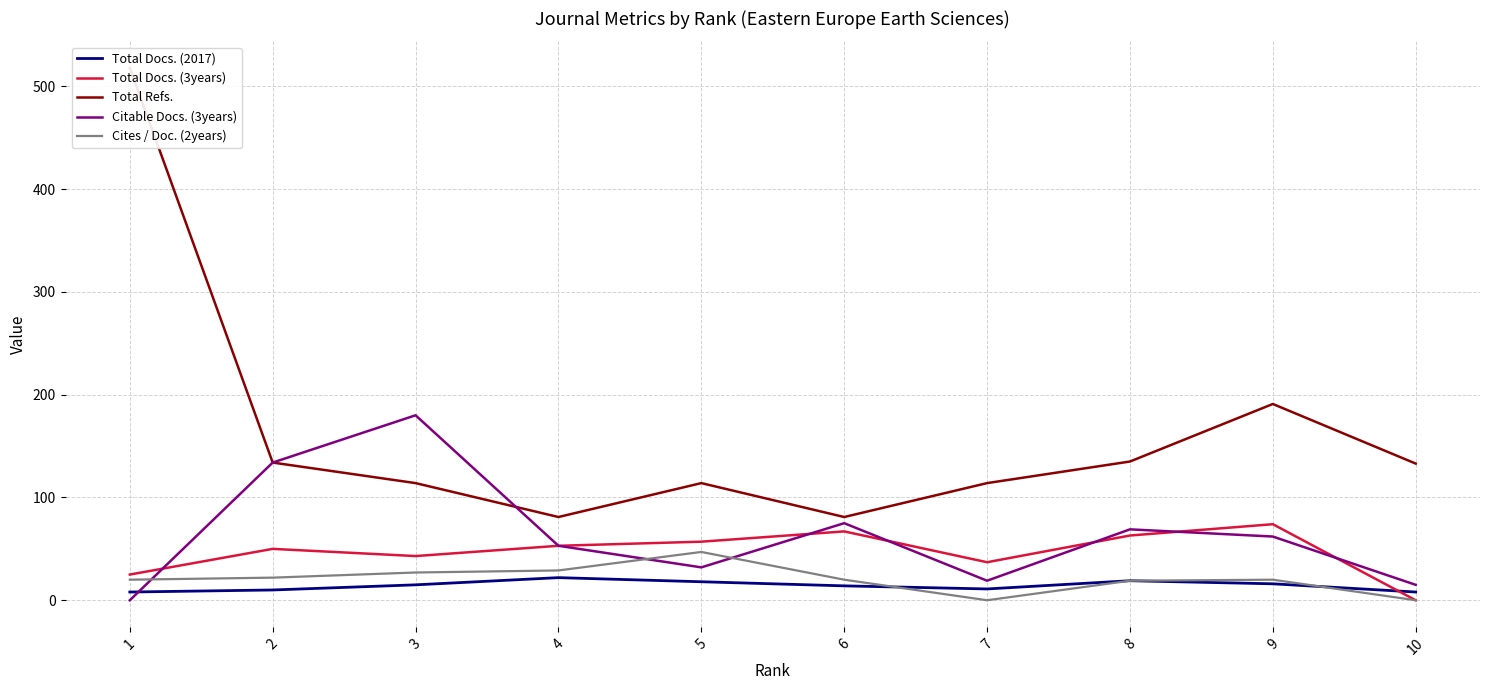

List the labels in order of Citable Docs. (3years) value, largest first.

3, 2, 6, 8, 9, 4, 5, 7, 10, 1